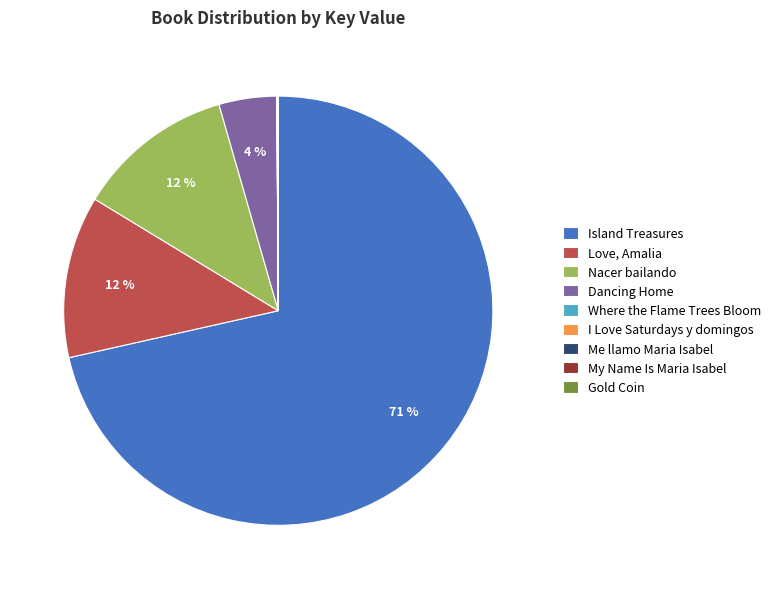

Is it true that Nacer bailando is 12% of the pie?

True